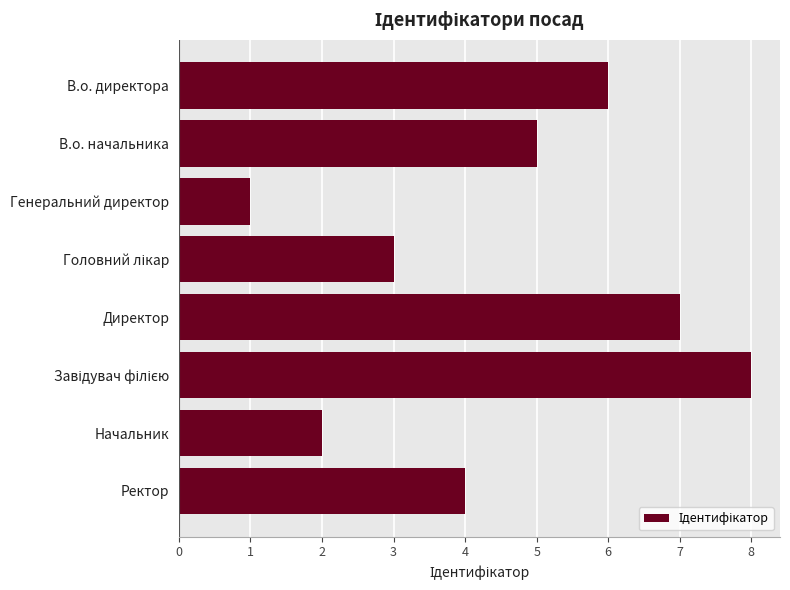

What is the label of the 8th bar from the bottom?

В.о. директора